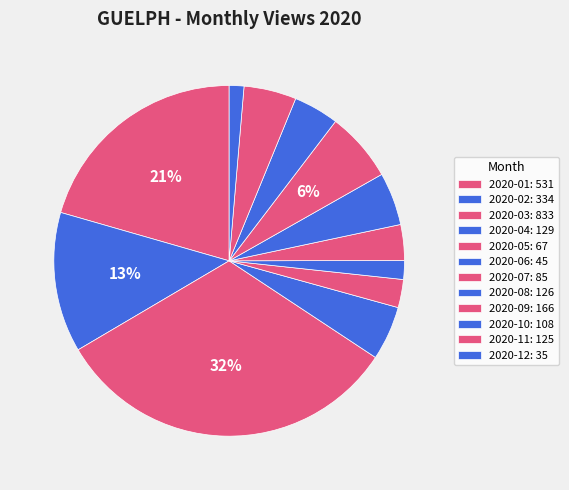

Is 2020-11 the majority of the pie?

No